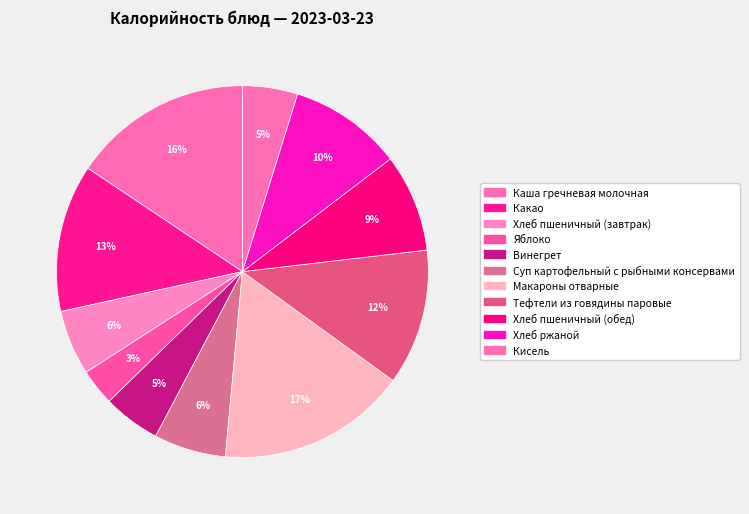

What percentage do Хлеб пшеничный (завтрак) and Хлеб ржаной together represent?

15.5%